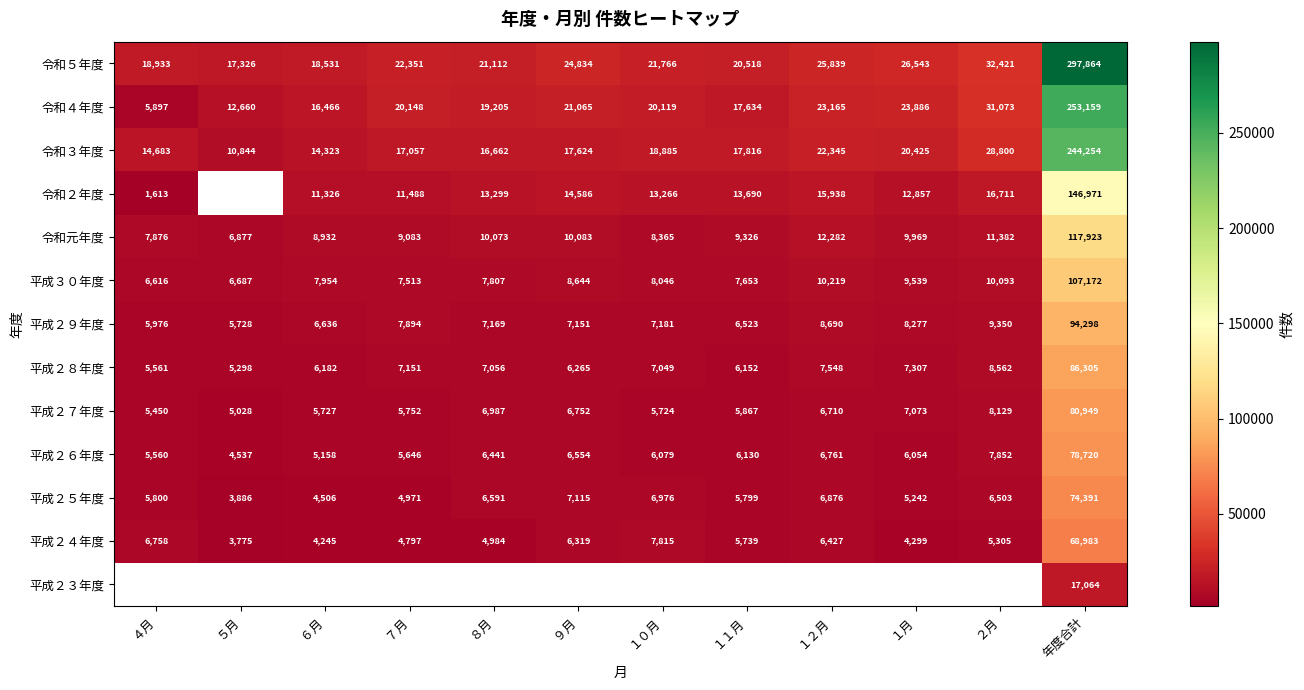

Is it true that 令和４年度 equals 23165 at １２月?

True